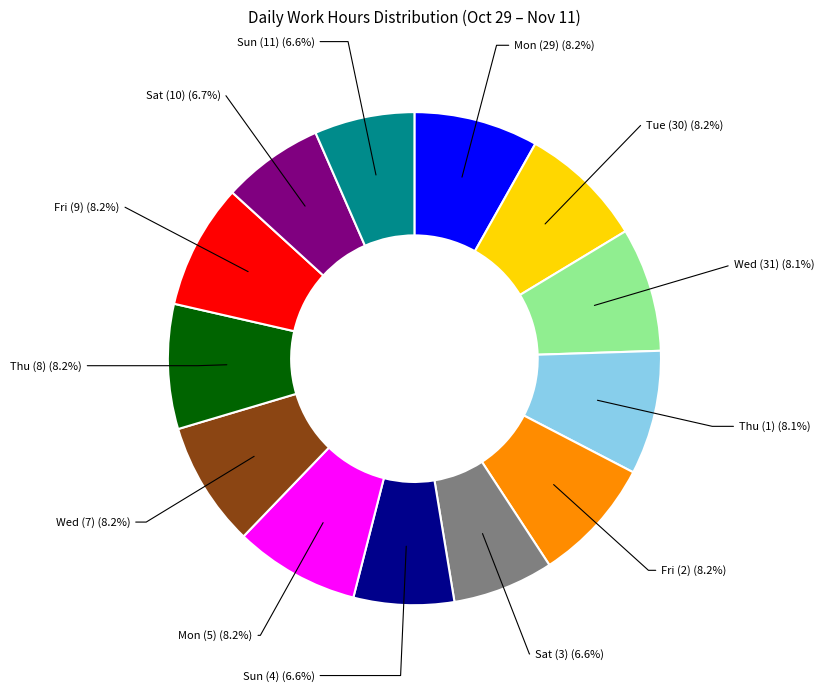

How many segments does this pie chart have?

13